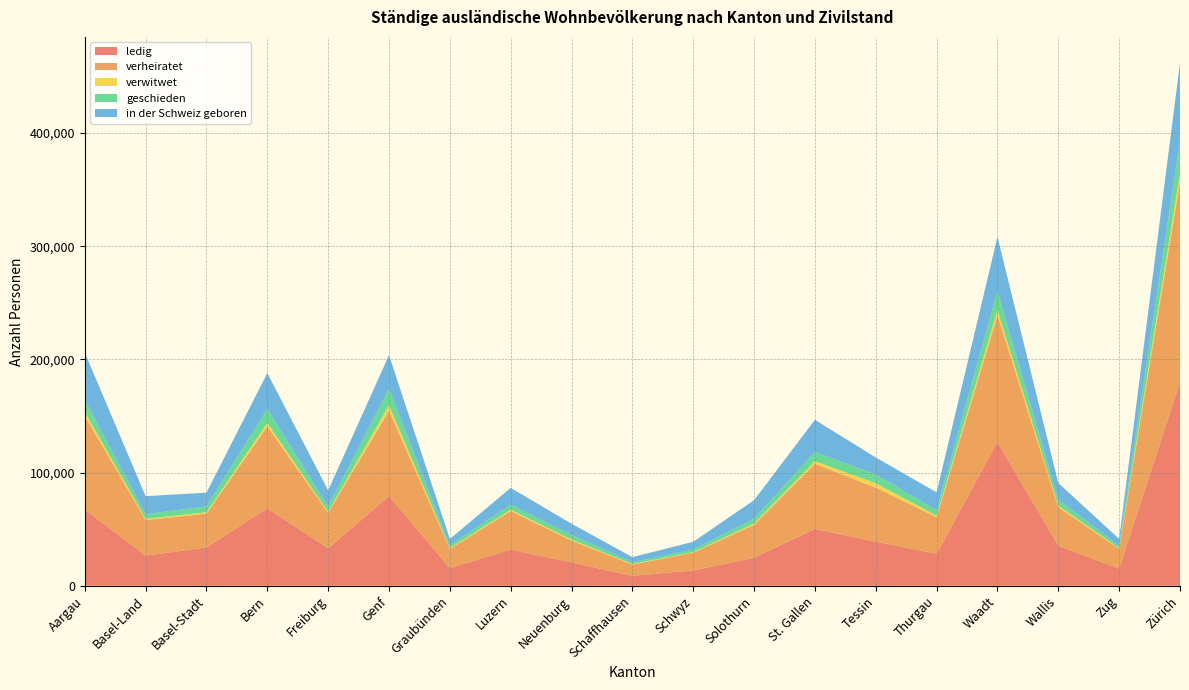

Reading right to left, transcribe all the data shown in this chart.

ledig: Zürich=179843	Zug=15218	Wallis=35358	Waadt=127084	Thurgau=28284	Tessin=39036	St. Gallen=50211	Solothurn=24821	Schwyz=13478	Schaffhausen=8798	Neuenburg=20693	Luzern=31942	Graubünden=15524	Genf=79305	Freiburg=33117	Bern=68444	Basel-Stadt=33862	Basel-Land=26624	Aargau=67485
verheiratet: Zürich=177069	Zug=17360	Wallis=34118	Waadt=111859	Thurgau=32396	Tessin=47631	St. Gallen=57588	Solothurn=28998	Schwyz=15726	Schaffhausen=9916	Neuenburg=19246	Luzern=34099	Graubünden=17035	Genf=75386	Freiburg=31316	Bern=72341	Basel-Stadt=29862	Basel-Land=31418	Aargau=82659
verwitwet: Zürich=7313	Zug=576	Wallis=1363	Waadt=4596	Thurgau=1239	Tessin=4030	St. Gallen=2313	Solothurn=1208	Schwyz=527	Schaffhausen=479	Neuenburg=997	Luzern=1204	Graubünden=612	Genf=4863	Freiburg=891	Bern=3072	Basel-Stadt=1211	Basel-Land=1130	Aargau=3367
geschieden: Zürich=28666	Zug=2081	Wallis=5305	Waadt=17009	Thurgau=4973	Tessin=7574	St. Gallen=8166	Solothurn=4264	Schwyz=2322	Schaffhausen=1529	Neuenburg=3992	Luzern=4462	Graubünden=2501	Genf=14484	Freiburg=4529	Bern=12564	Basel-Stadt=5158	Basel-Land=4114	Aargau=10704
in der Schweiz geboren: Zürich=69073	Zug=6188	Wallis=14649	Waadt=47726	Thurgau=15664	Tessin=15090	St. Gallen=28385	Solothurn=16352	Schwyz=6814	Schaffhausen=4567	Neuenburg=9912	Luzern=14821	Graubünden=5681	Genf=29754	Freiburg=14451	Bern=31550	Basel-Stadt=12189	Basel-Land=15884	Aargau=41837